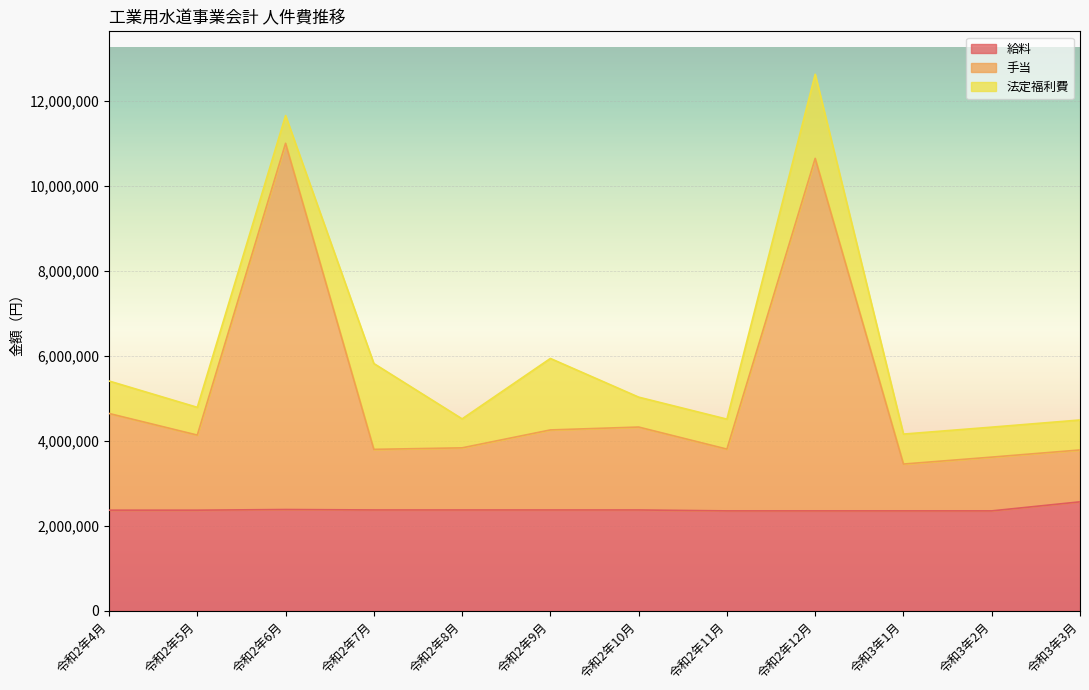

What is the lowest value of the 手当 series?

3452386